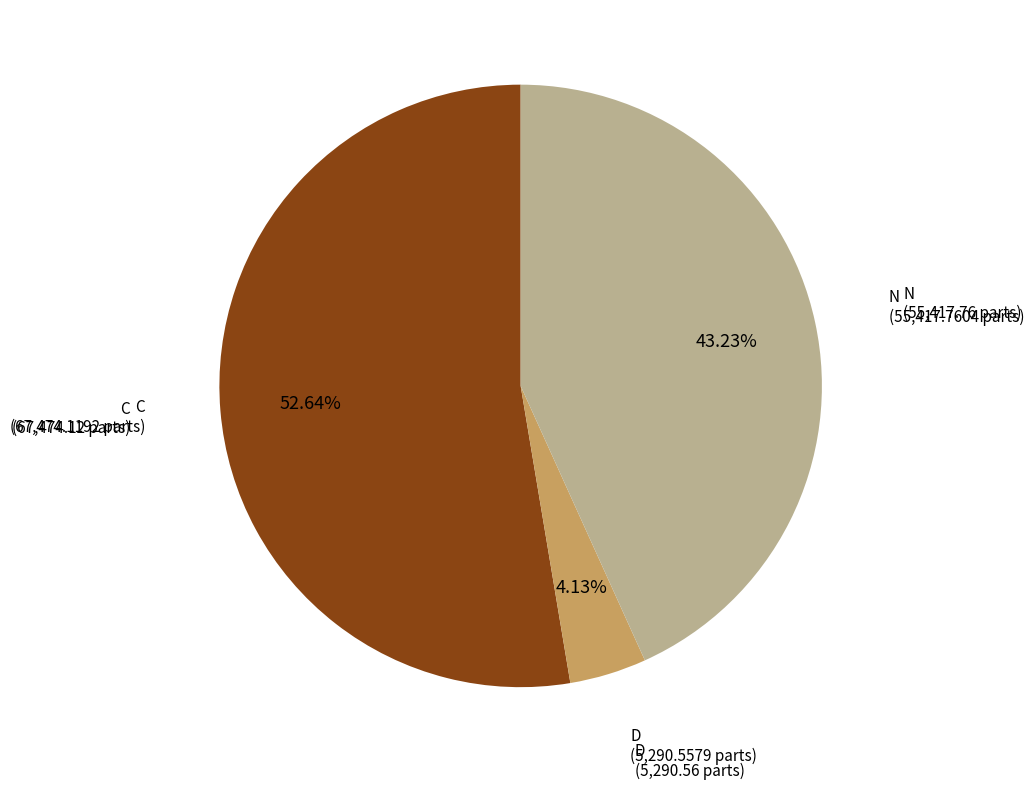

How many slices are in this pie chart?

3